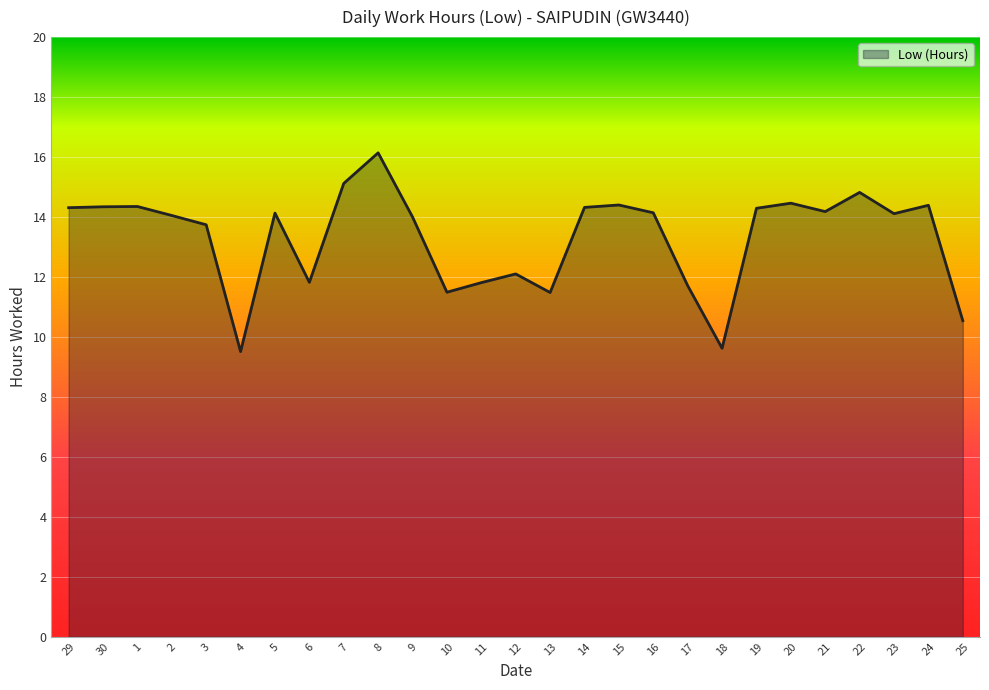

How many points are lower than both their immediate neighbors (excluding endpoints)?

7